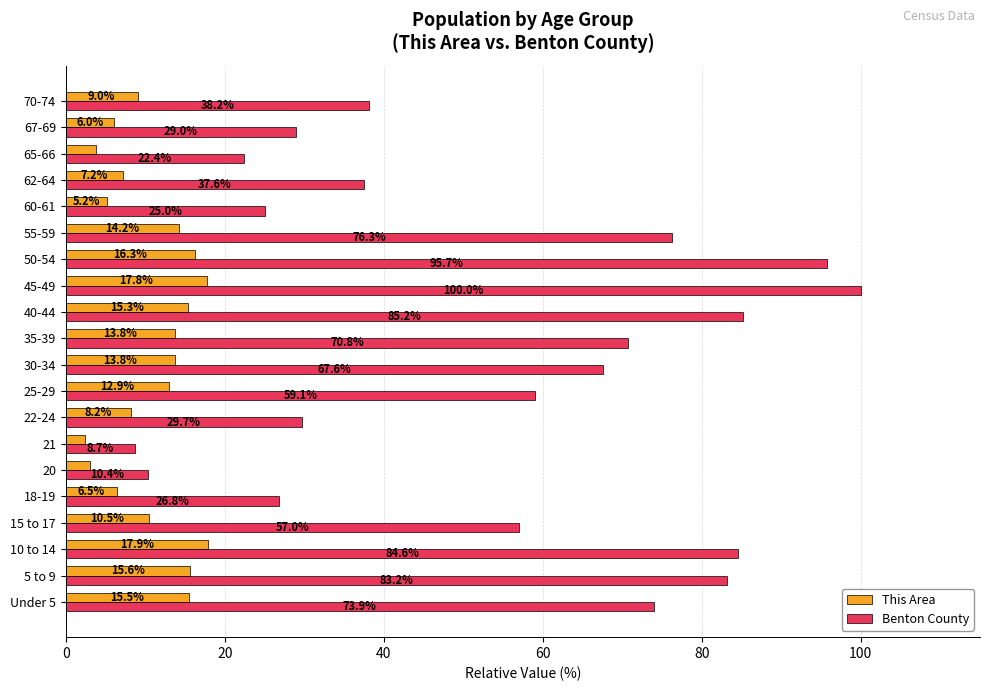

What is the difference between the highest and lowest values at 67-69?

23.0